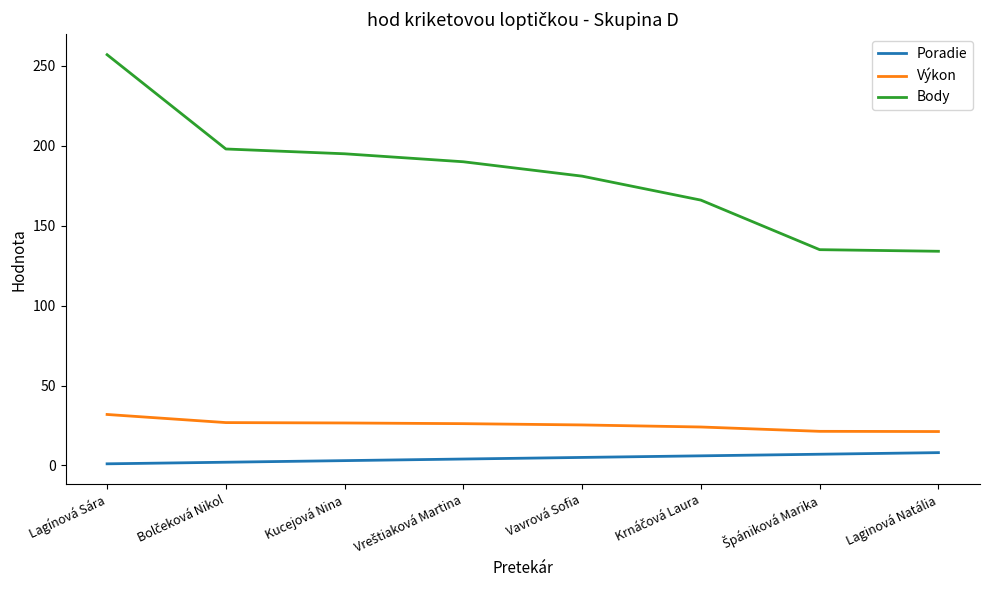

The value of Body at Vavrová Sofia is 69.0. True or false?

False